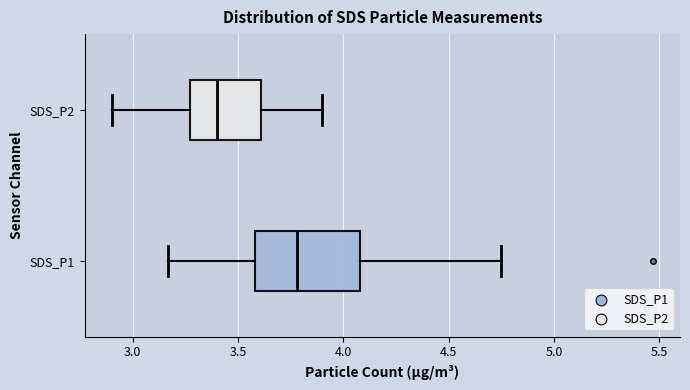

Where is the right edge of the box for SDS_P2 on the x-axis? The values are not printed on the chart, so give them approximately, as read against the axis.

3.60